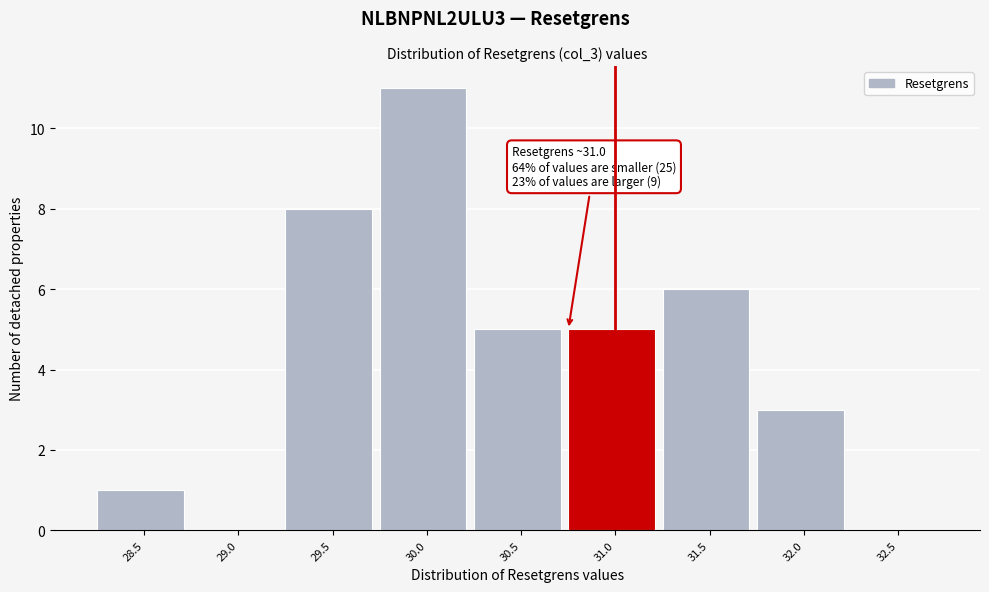

Reading right to left, extract all data points from this chart.

32.5=0	32.0=3	31.5=6	31.0=5	30.5=5	30.0=11	29.5=8	29.0=0	28.5=1